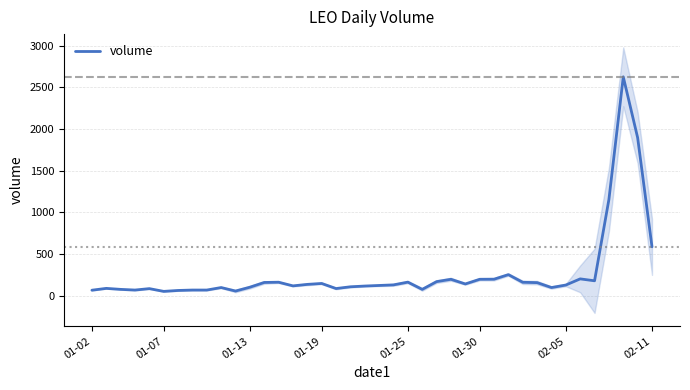

The value of volume at 01-13 is 101. True or false?

True